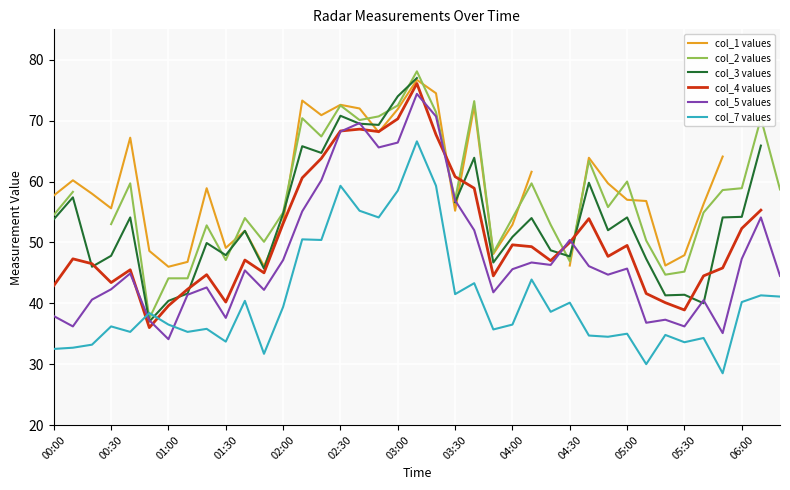

Which series changed the most between 16 and 31?

col_5 values